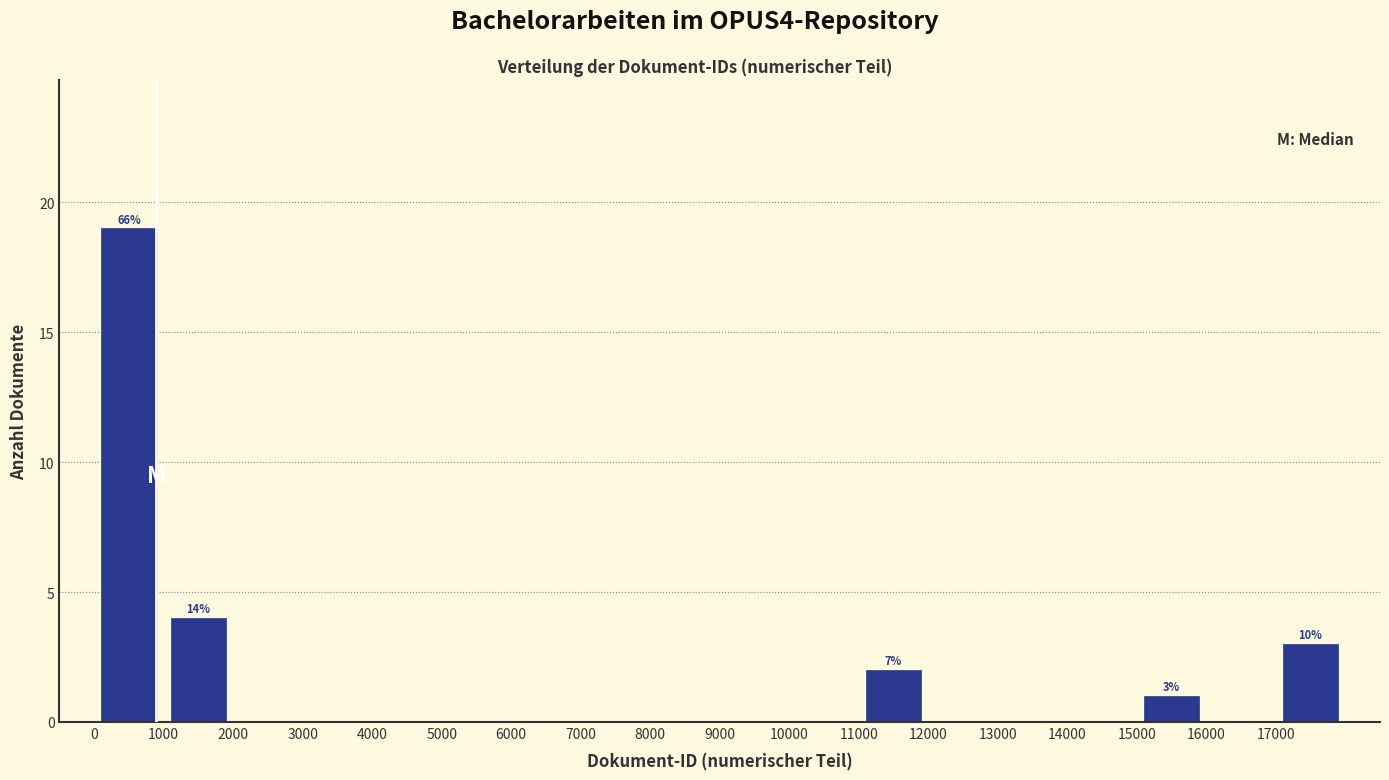

Which range on the x-axis has the tallest bar?

0 to 1000